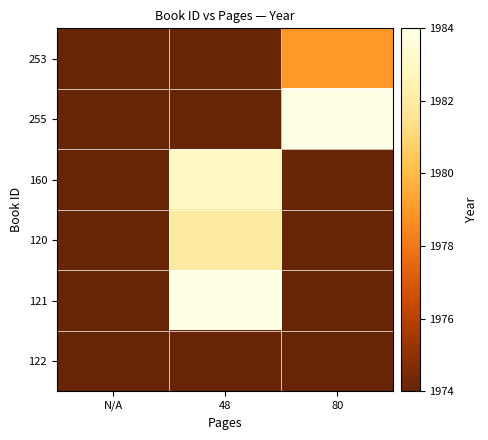

Reading right to left, what are all the values shown in this chart?

253: 80=1979	48=1973	N/A=1973
255: 80=1984	48=1973	N/A=1973
160: 80=1973	48=1983	N/A=1973
120: 80=1973	48=1982	N/A=1973
121: 80=1973	48=1984	N/A=1973
122: 80=1973	48=1973	N/A=1974